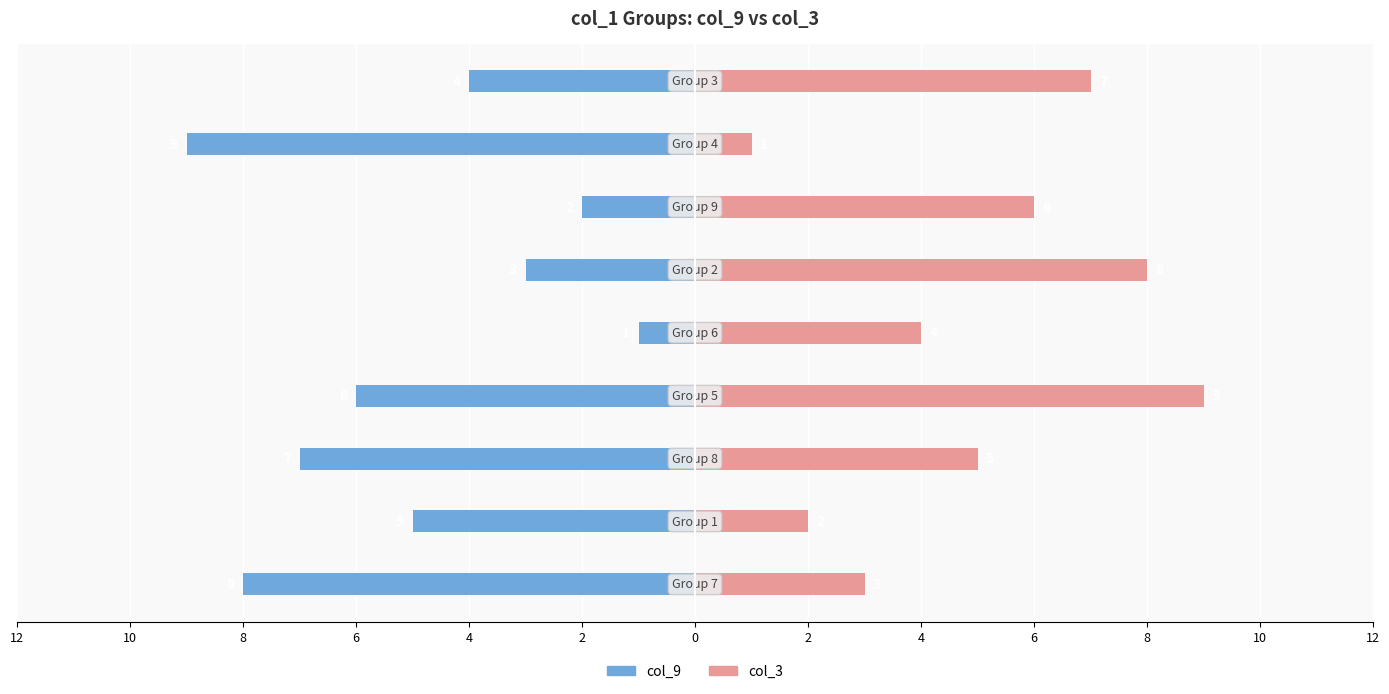

What are all the series names shown in the legend?

col_9, col_3